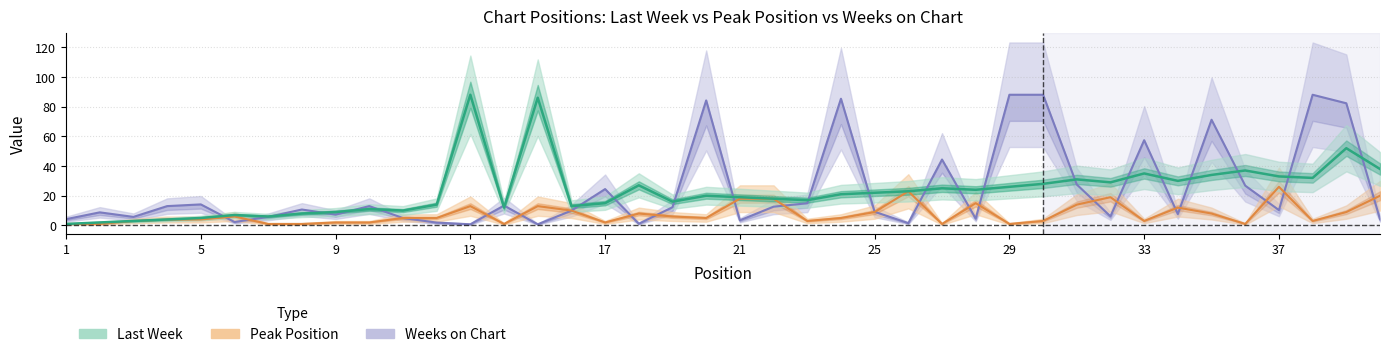

What is the value of the Peak Position point at the 24th from the left?

5.0